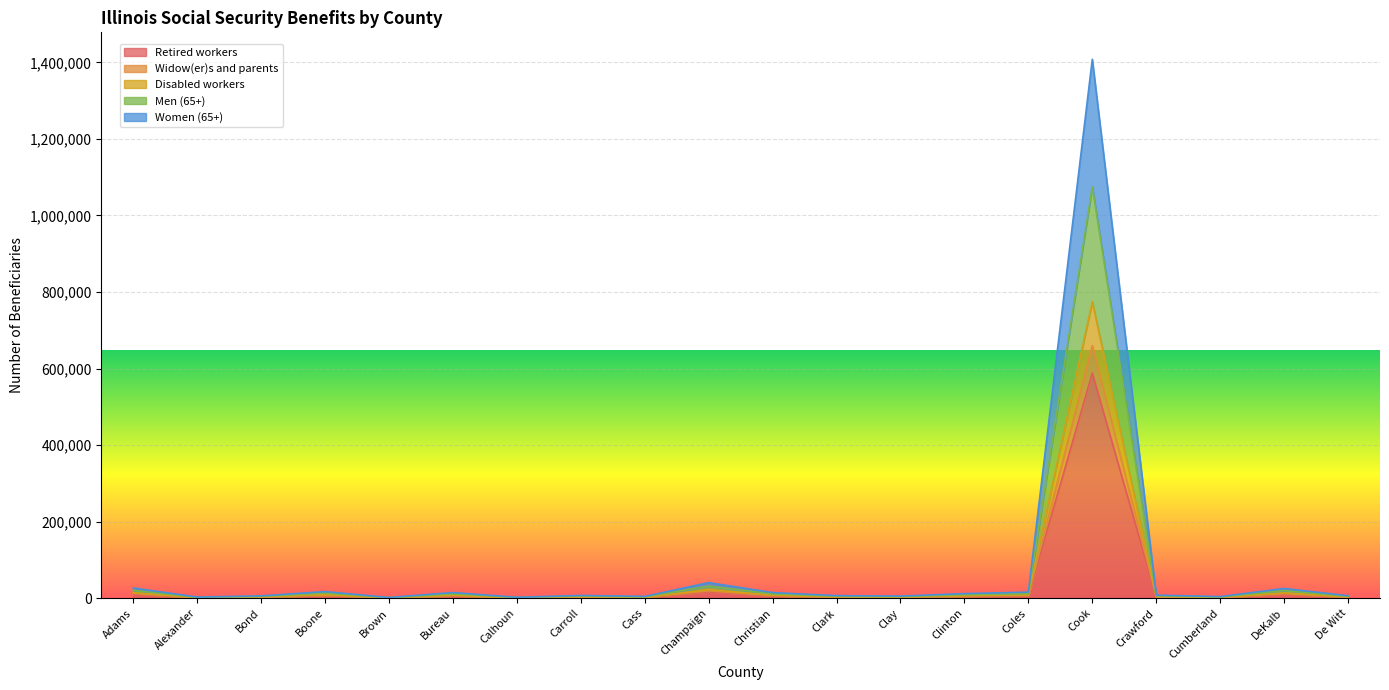

What is the sum of all Disabled workers values?

897707